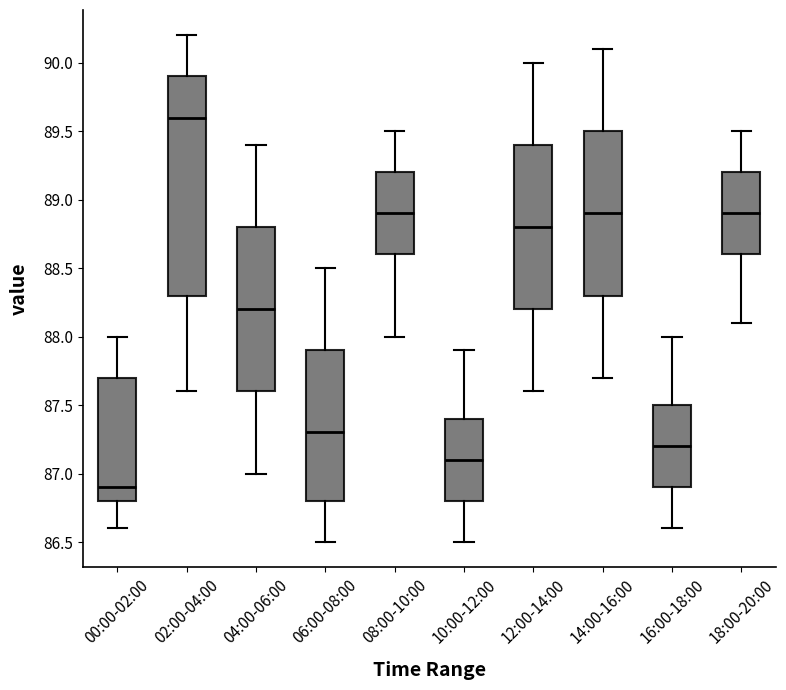

Which box has the lowest median line?

00:00-02:00